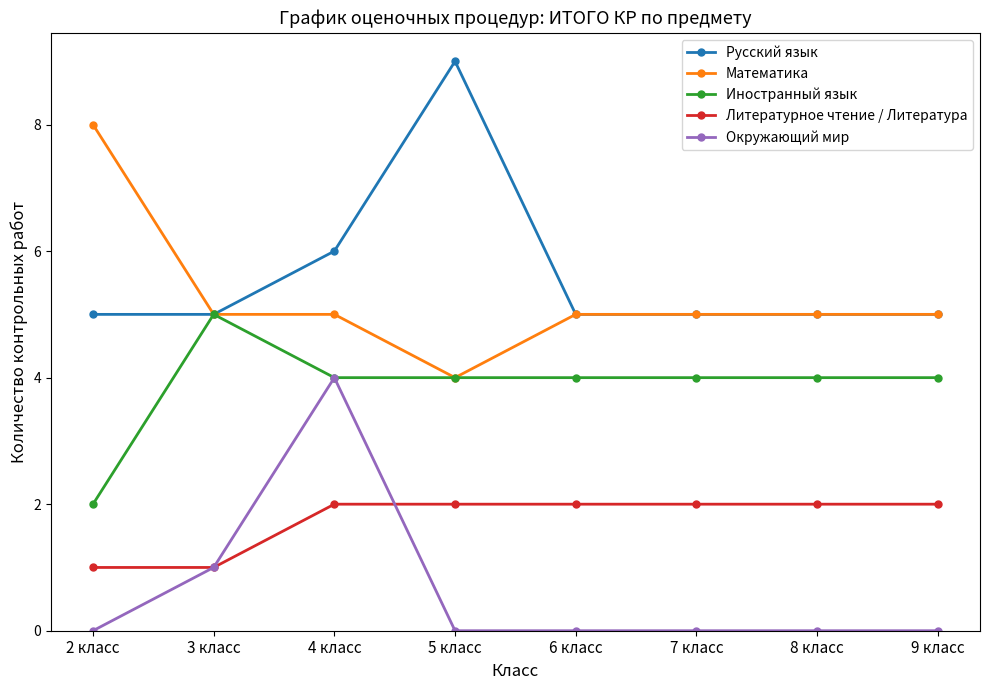

Which series changed the most between 2 класс and 9 класс?

Математика